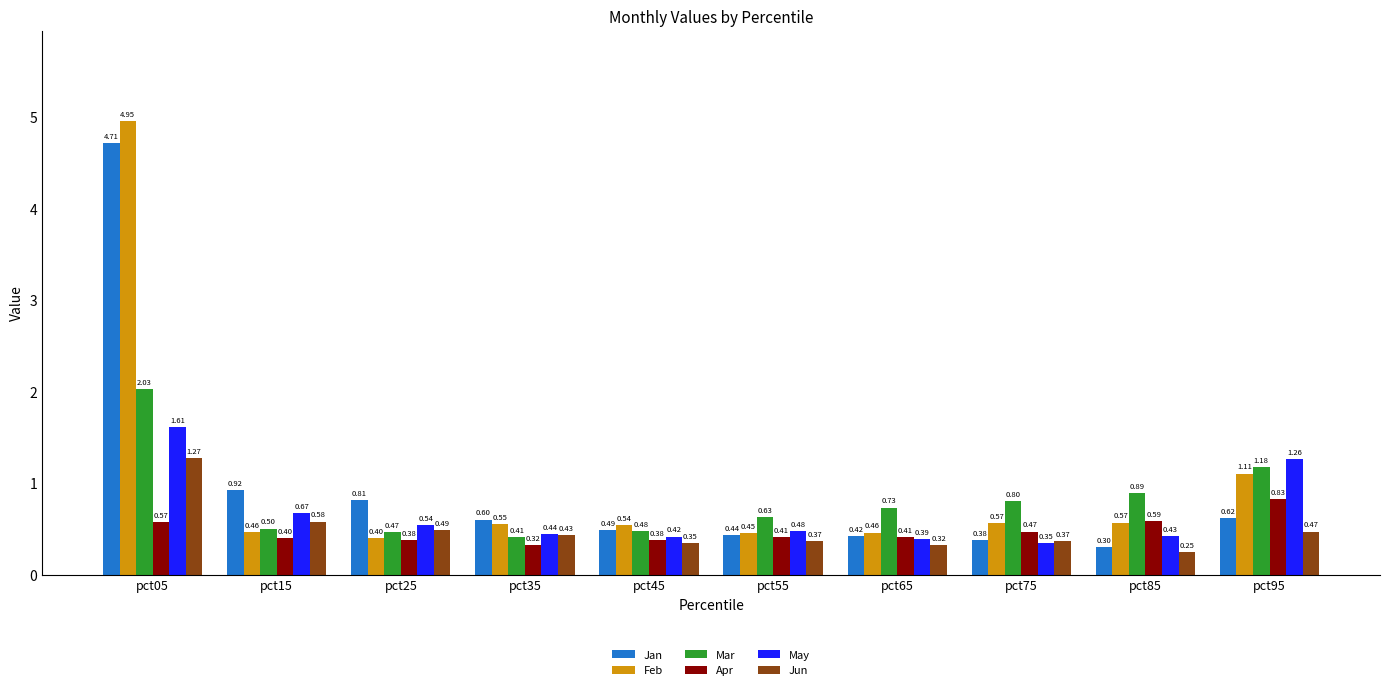

How many bars are there in each group?

6